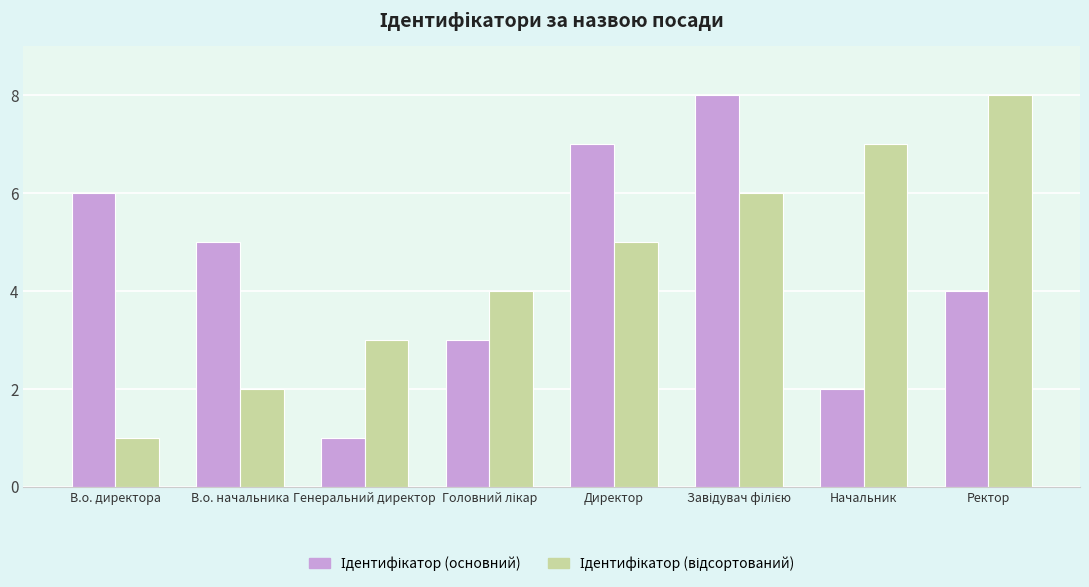

What is the spread (max minus min) of values at В.о. директора?

5